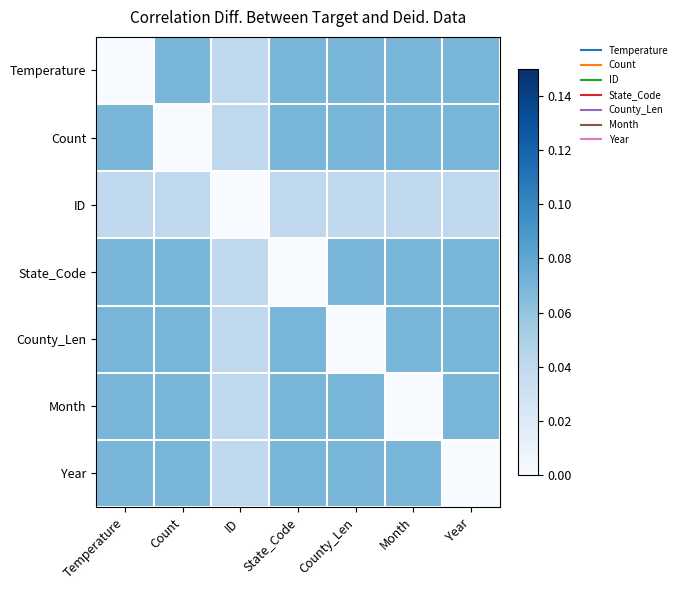

Which series has the largest range (max minus min)?

Temperature